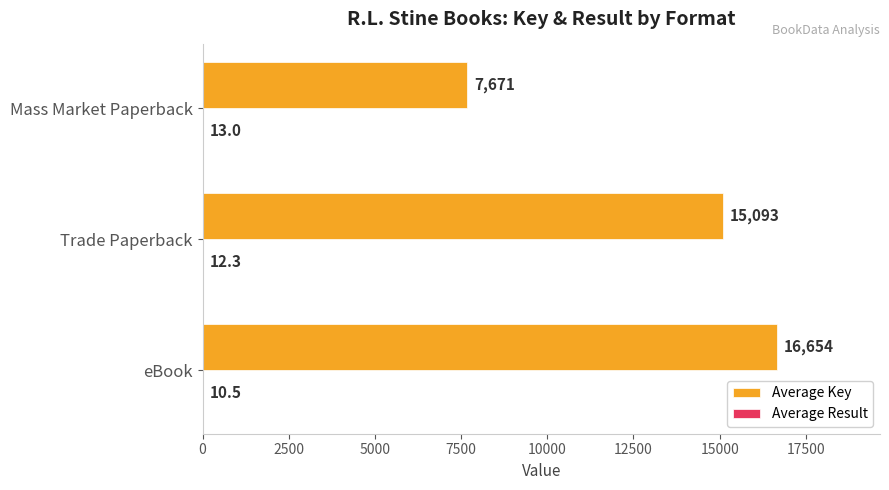

Which series changed the most between eBook and Trade Paperback?

Average Key